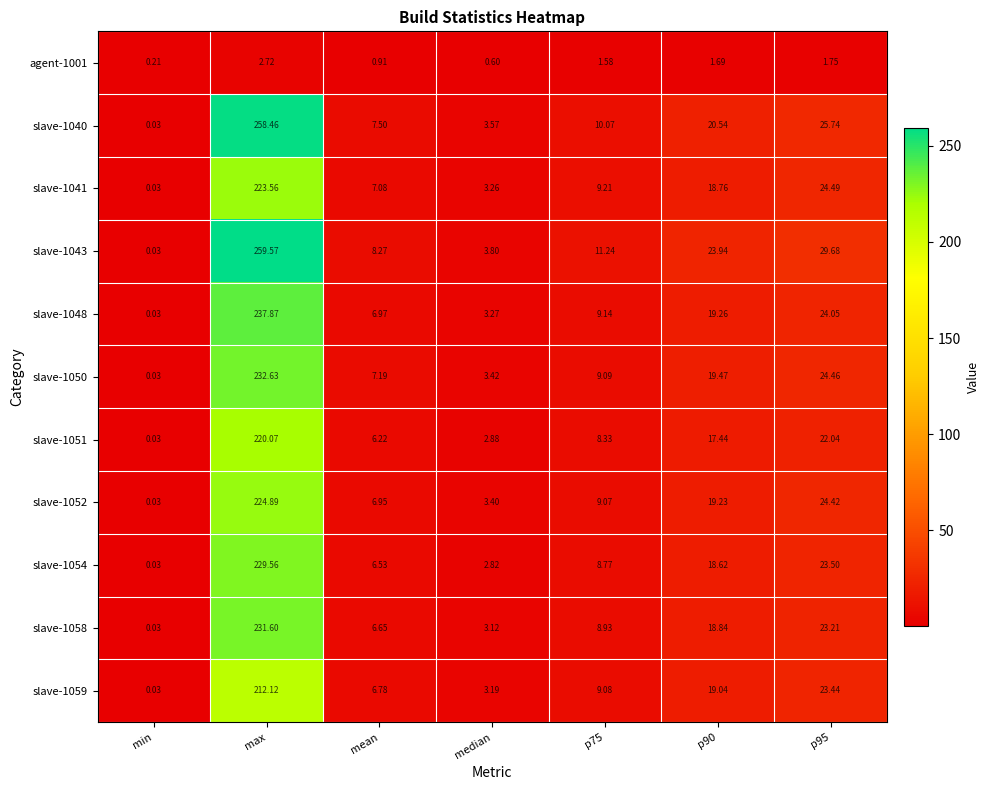

What is the greatest value displayed?

259.6